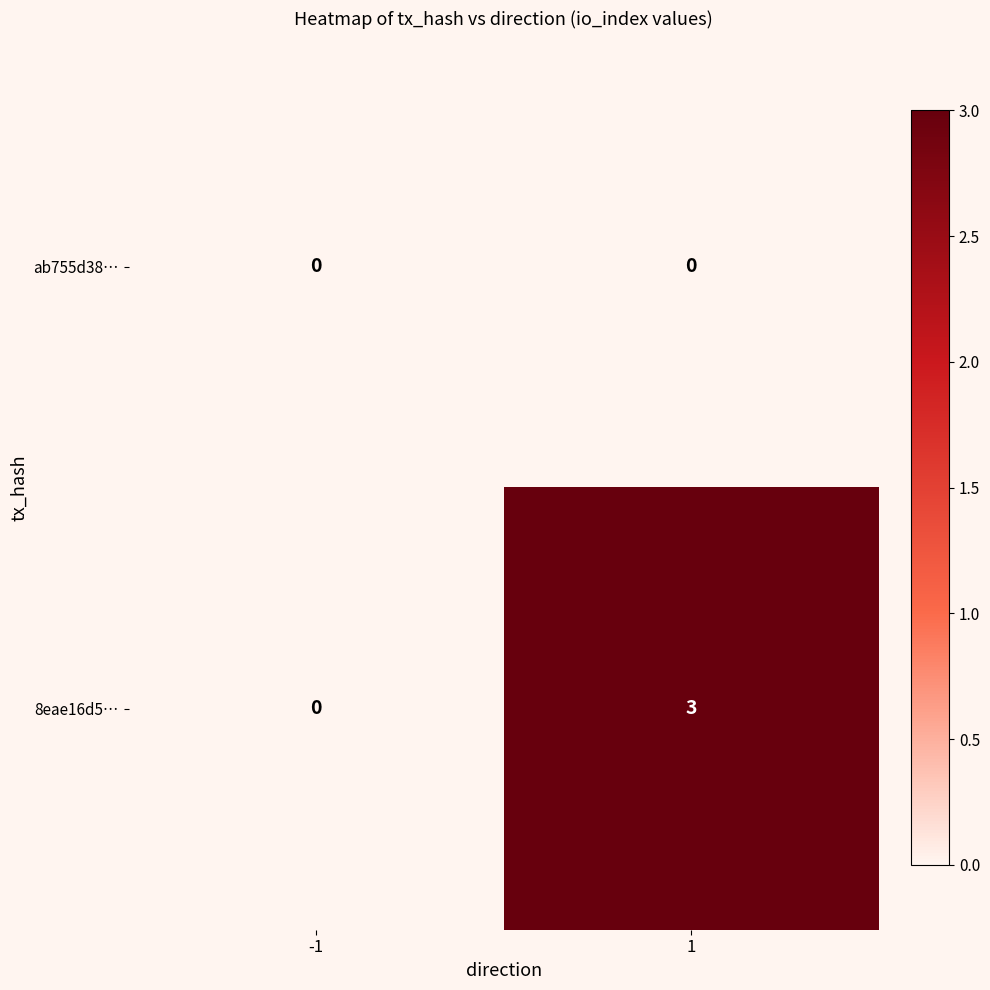

Which series has the widest spread of values?

8eae16d5…